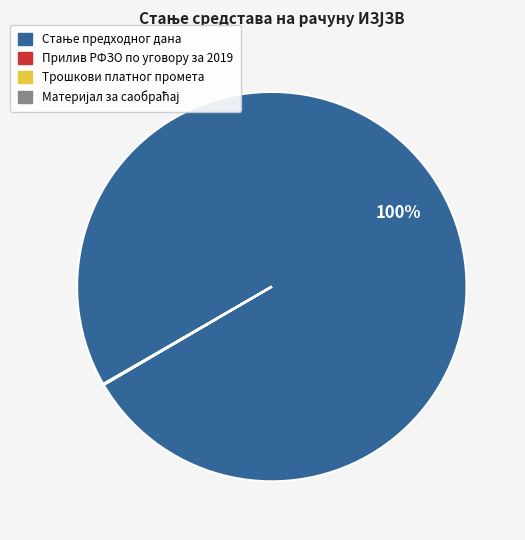

To the nearest percent, what is the average slice percentage?

25%